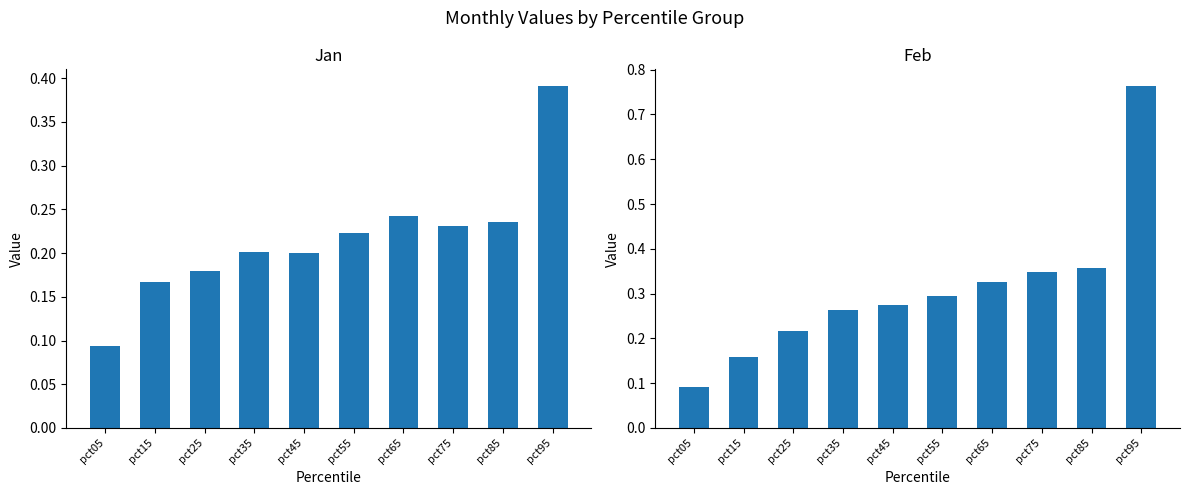

True or false: Jan has a value of 0.2 at pct25.

True